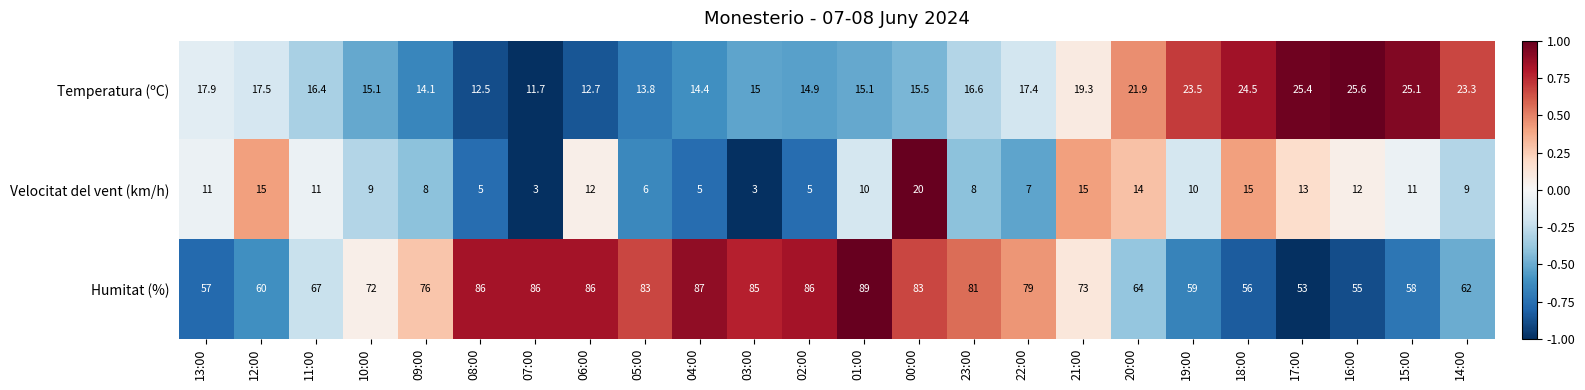

Which series changed the most between 07:00 and 22:00?

Humitat (%)